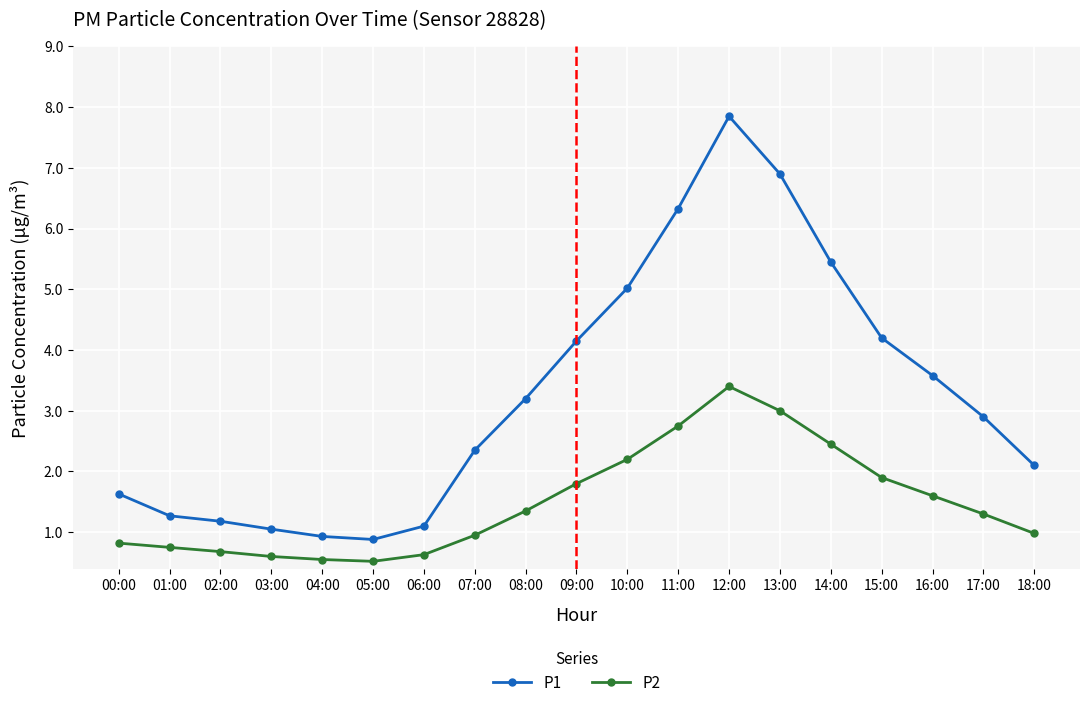

Rank the series by their average value, from highest to lowest.

P1, P2